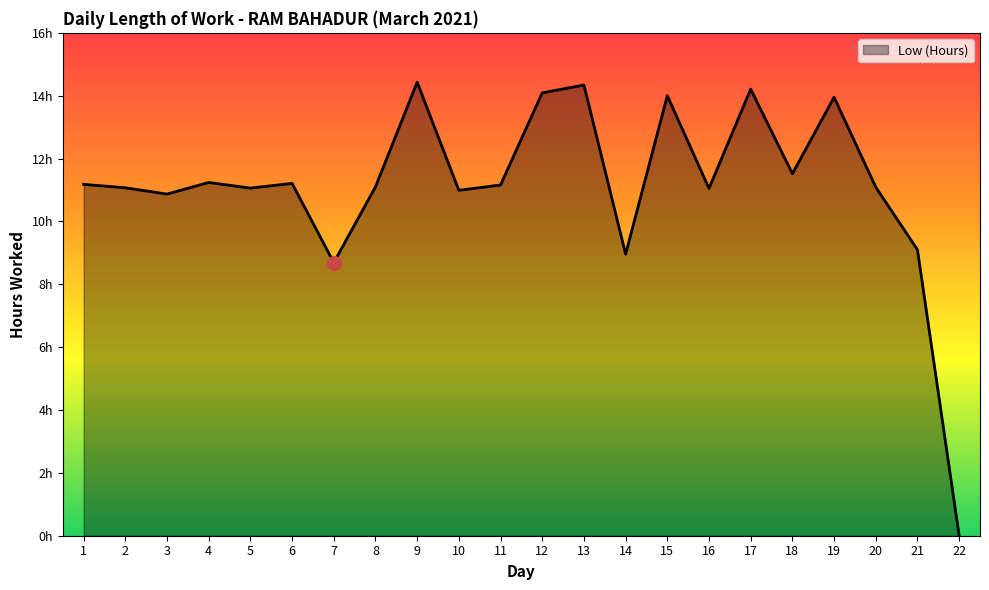

Does the chart display data point markers on the line(s)?

No